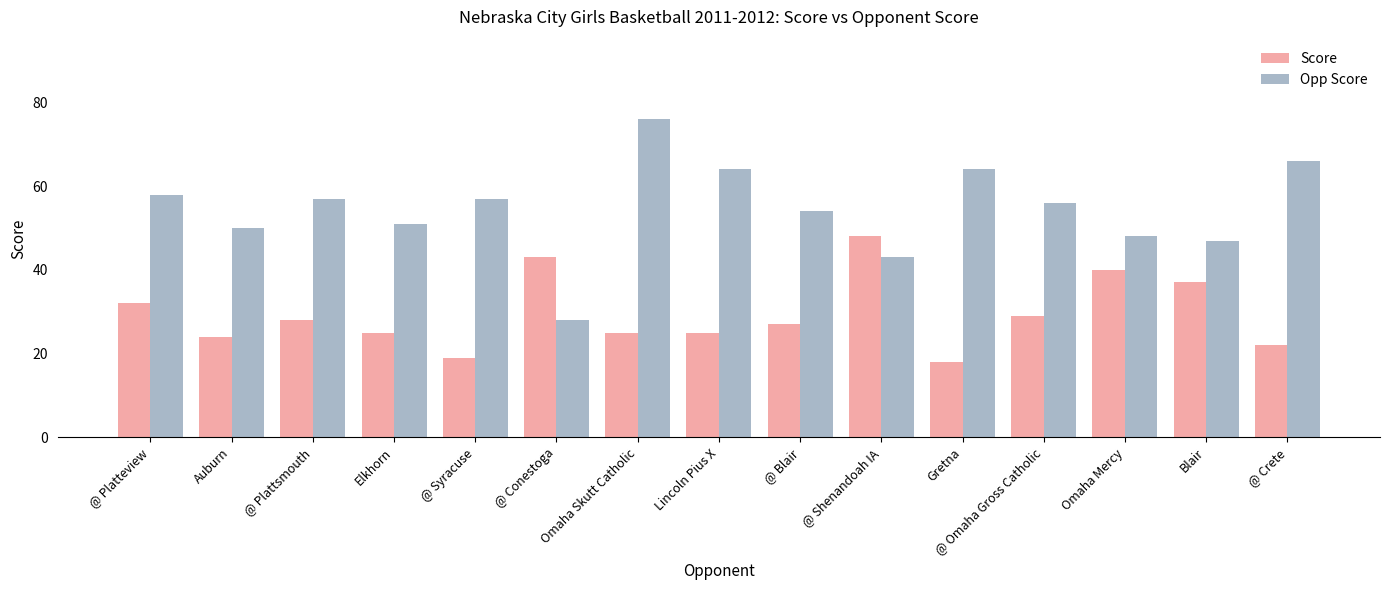

What is the difference between the second highest and minimum values in the Opp Score series?

38